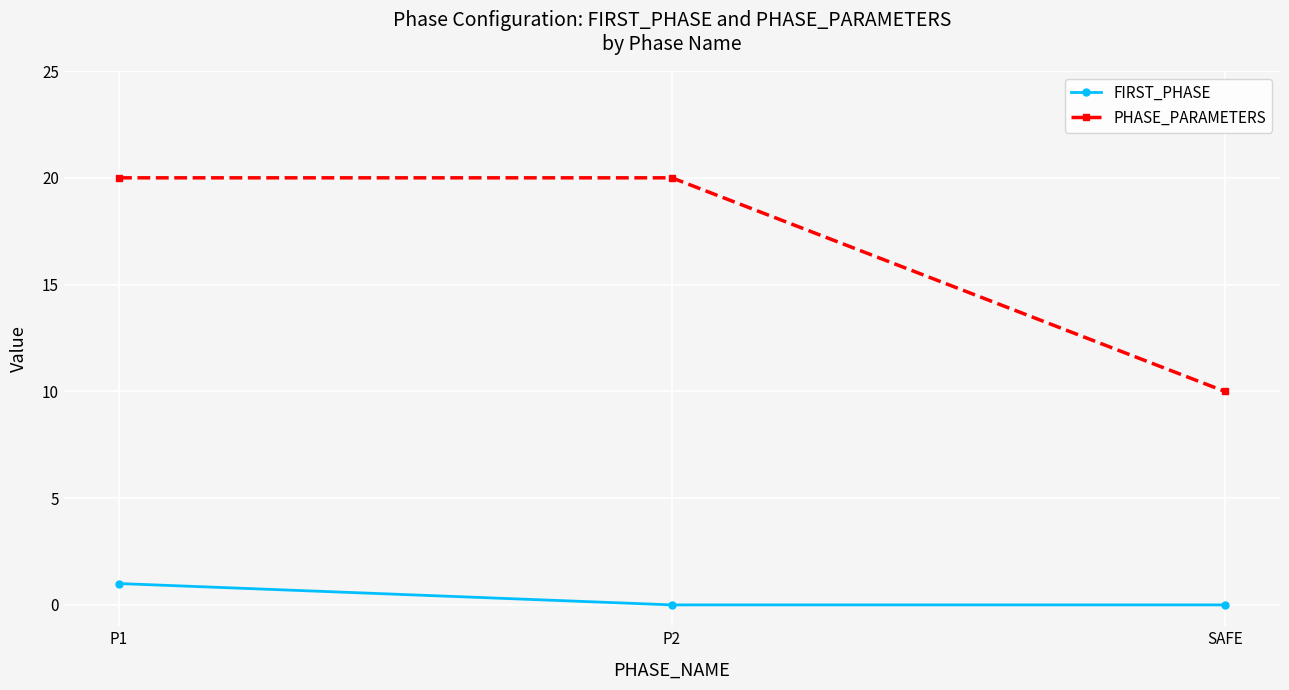

What is the difference between the highest and lowest values at P1?

19